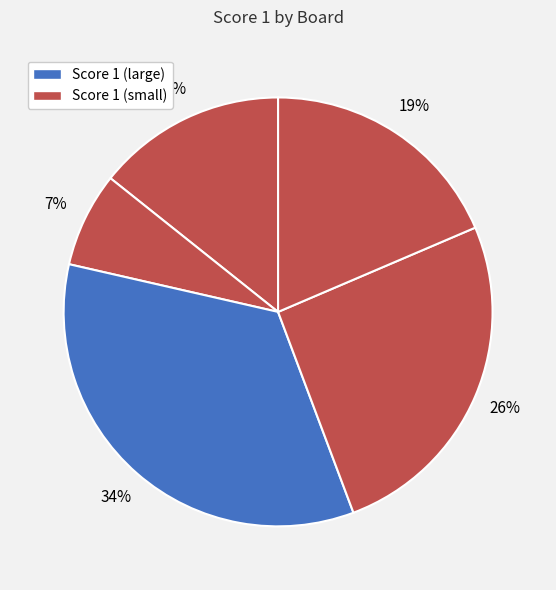

Is there a majority slice in this chart?

No